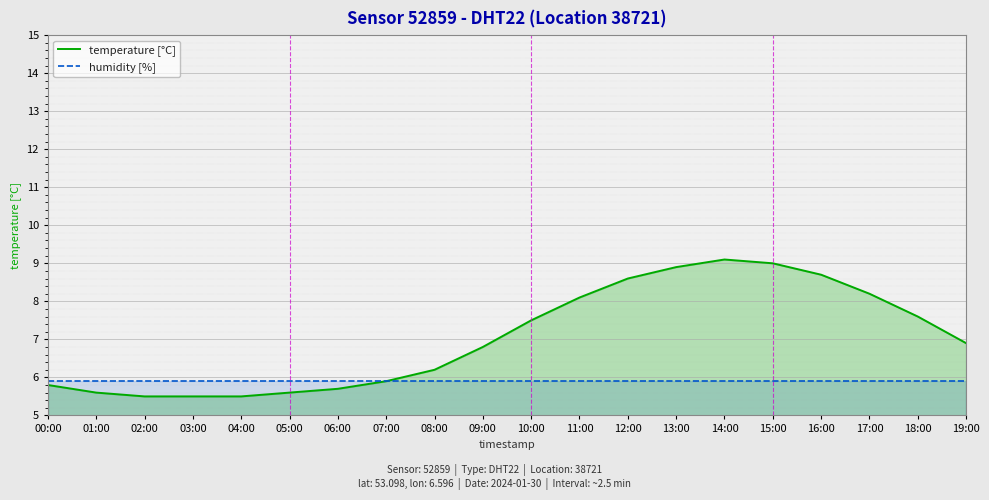

True or false: temperature [°C] and humidity [%] cross at least once.

True